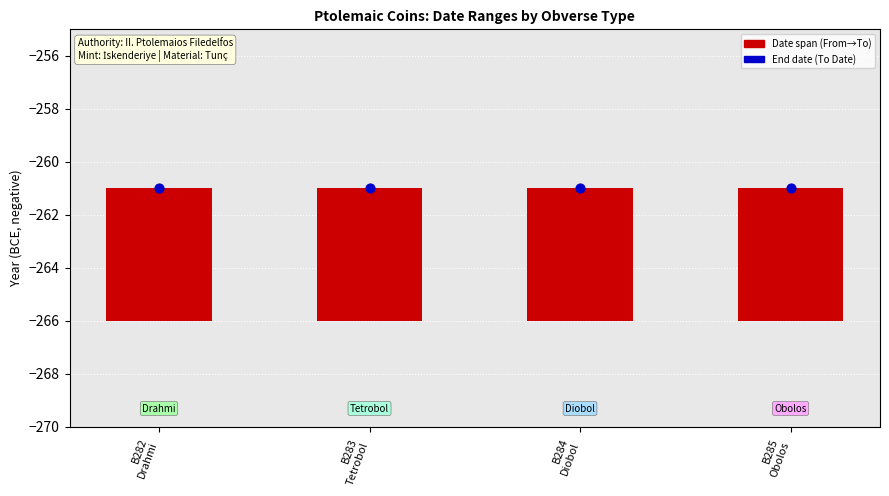

Which series has the largest total across all categories?

Date span (From→To)